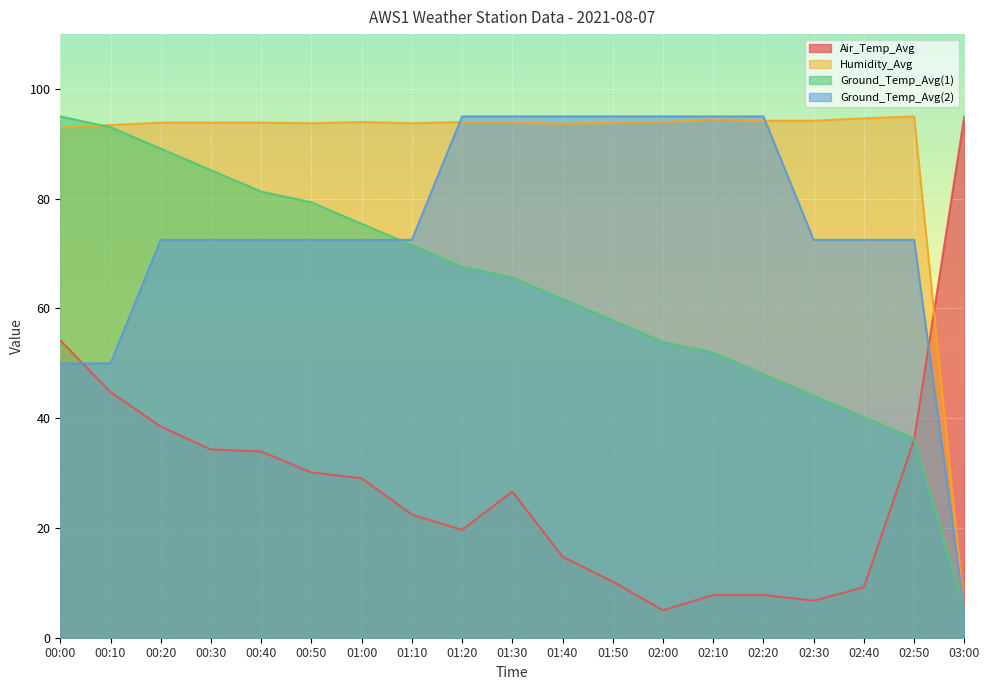

At which category is the sum across all series the highest?

00:20